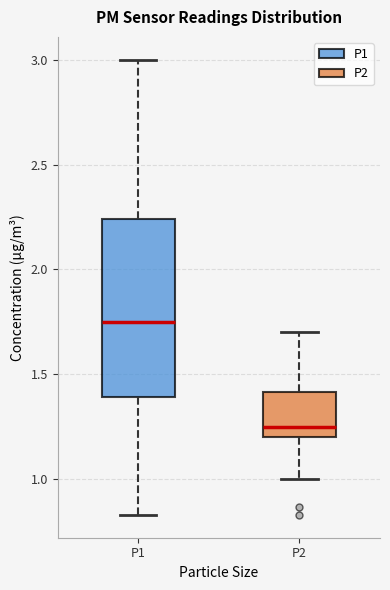

Reading left to right, read every box against the y-axis: the position of its median line, the range the box covers, and the ends of its whiskers. The values are not printed on the chart, so give them approximately, as read against the axis.

P1: median 1.75, box 1.40 to 2.25, whiskers 0.85 to 3.00
P2: median 1.25, box 1.20 to 1.40, whiskers 1.00 to 1.70